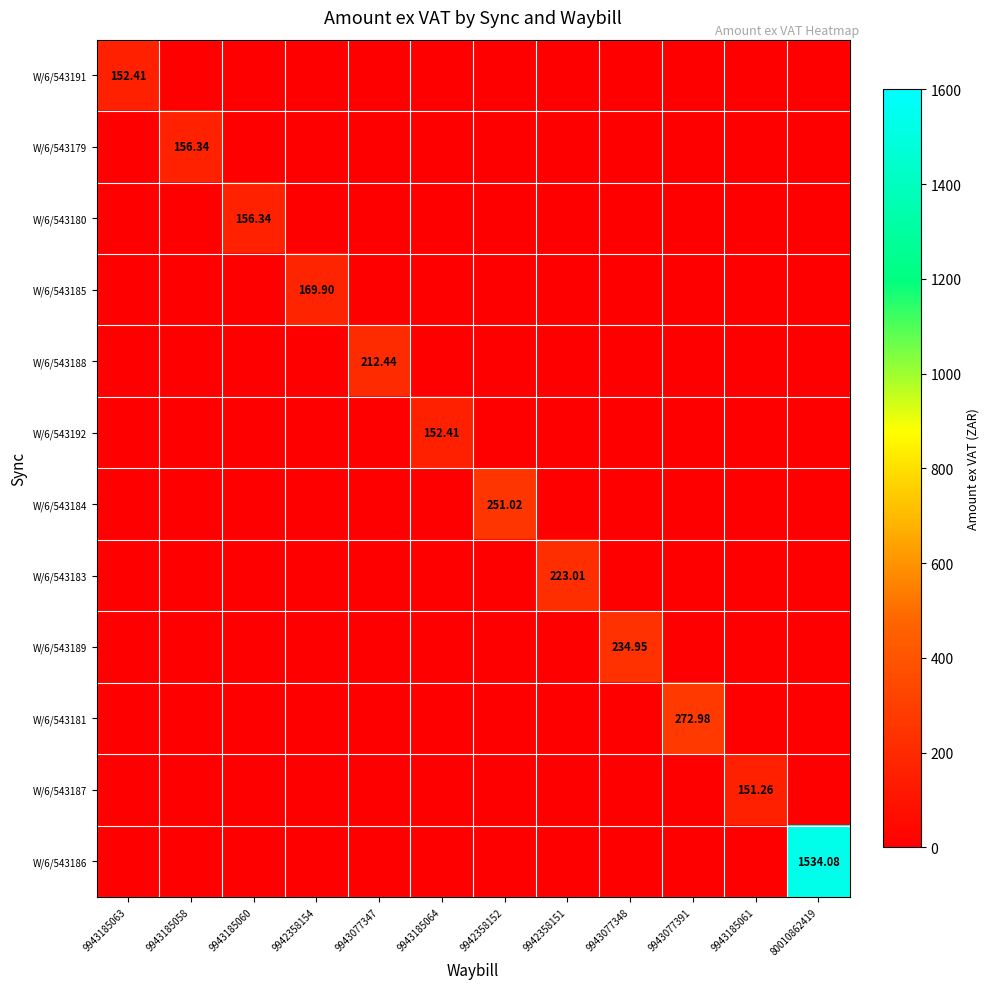

Rank the series by their maximum value, from highest to lowest.

W/6/543186, W/6/543181, W/6/543184, W/6/543189, W/6/543183, W/6/543188, W/6/543185, W/6/543179, W/6/543180, W/6/543191, W/6/543192, W/6/543187